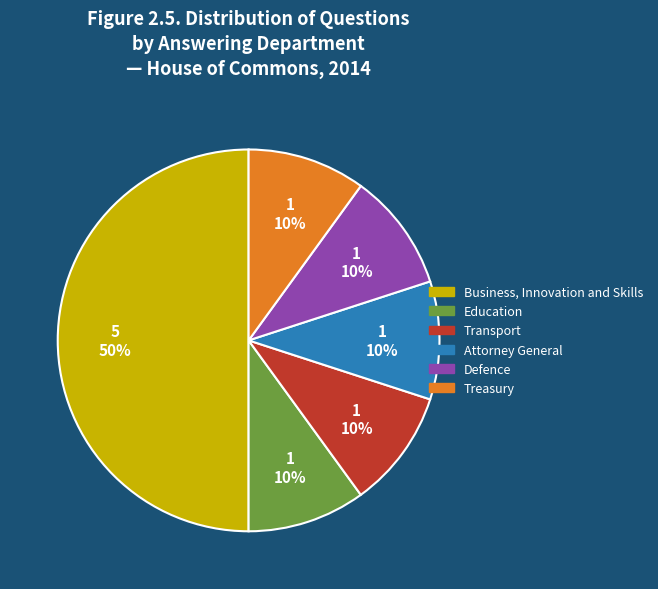

How many slices are in this pie chart?

6